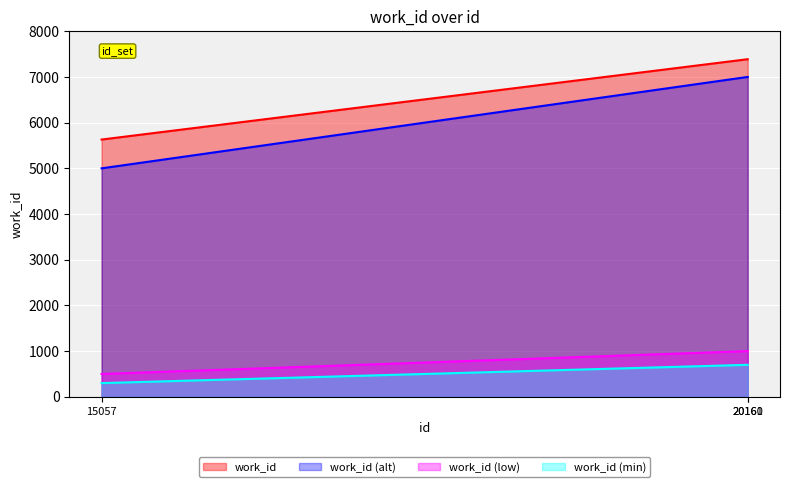

Reading left to right, what are all the values shown in this chart?

15057=5630	20160=7388	20161=7388